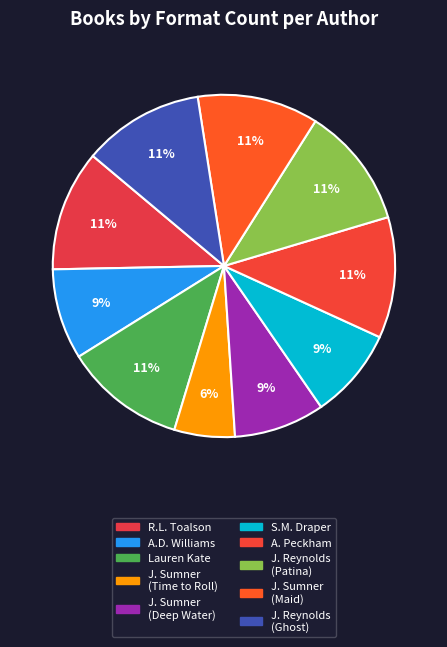

How many segments does this pie chart have?

10